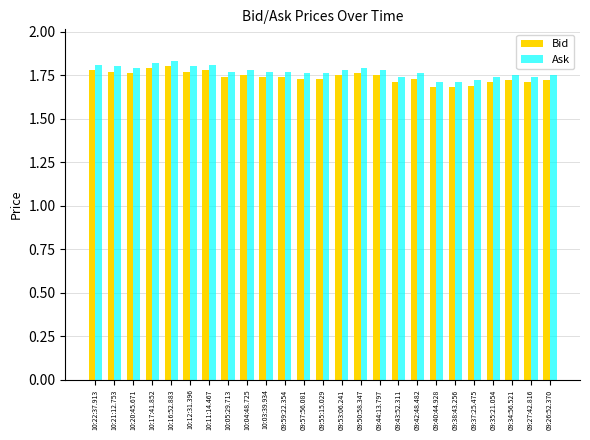

What is the total value across all series at 09:42:48.482?

3.5